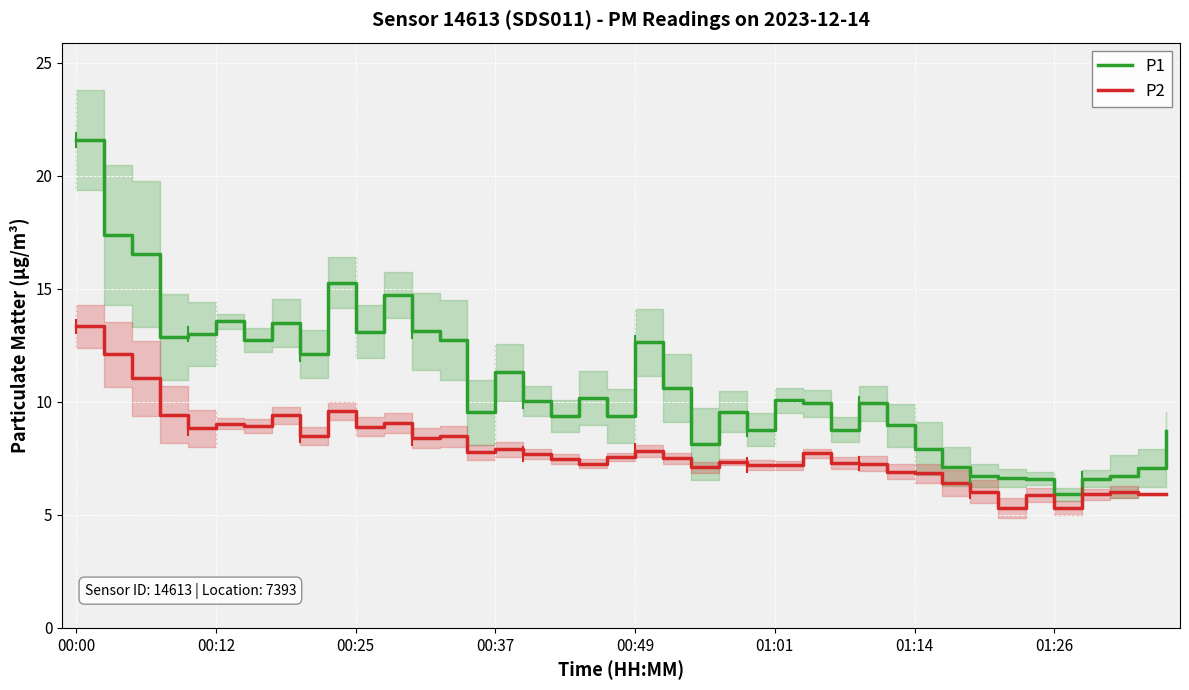

What is the maximum value for P1?

21.6